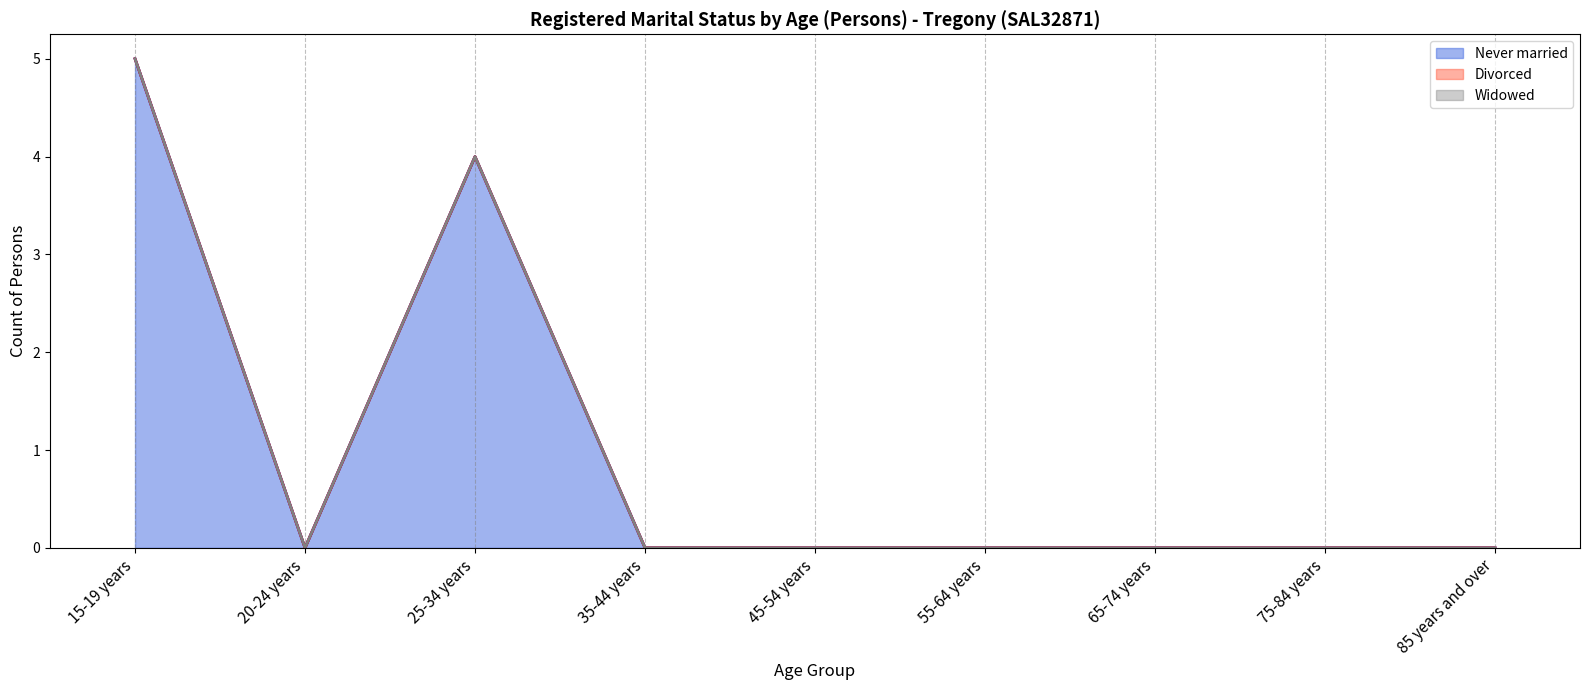

How many distinct data groups are displayed?

3